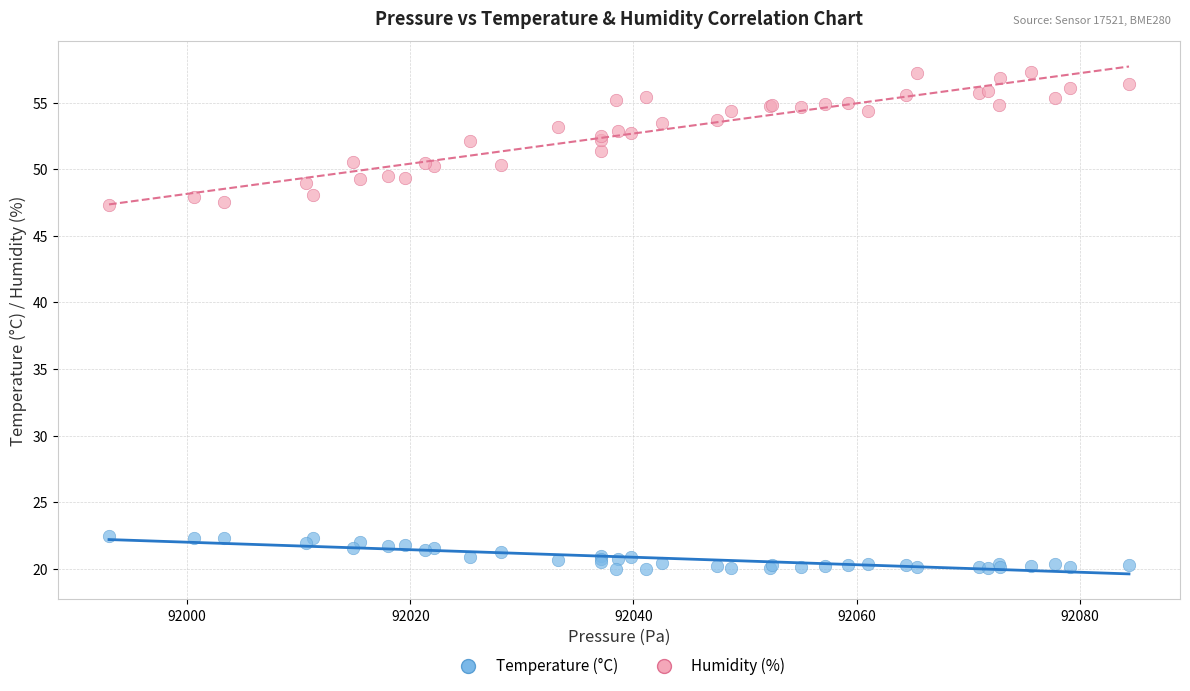

Which series contains the highest Y value?

Humidity (%)